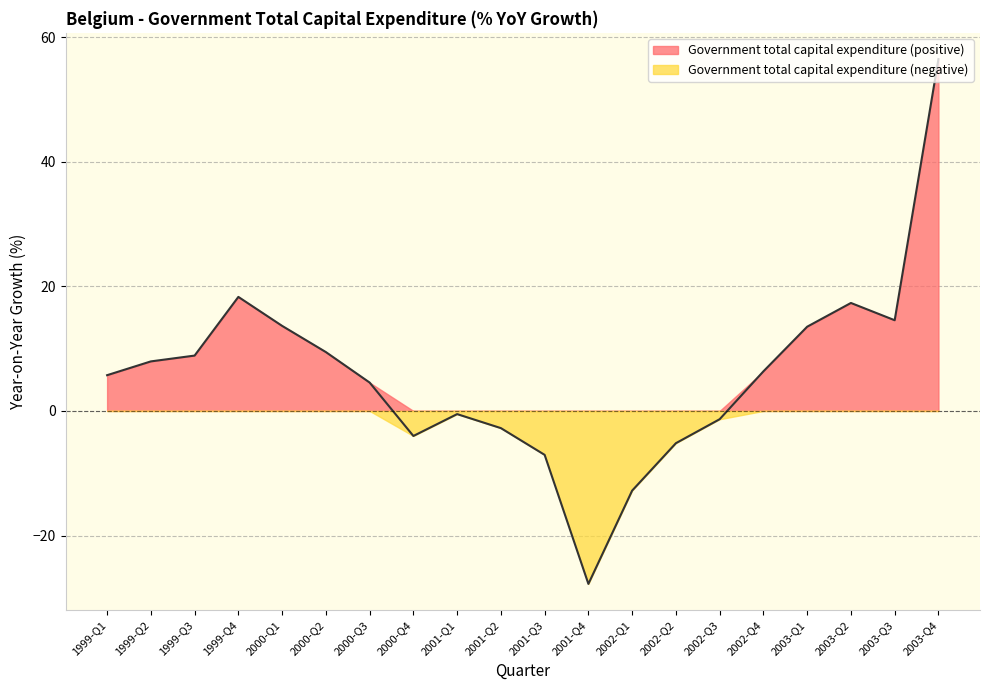

What is the change in value from 2000-Q4 to 2001-Q4?

-23.7